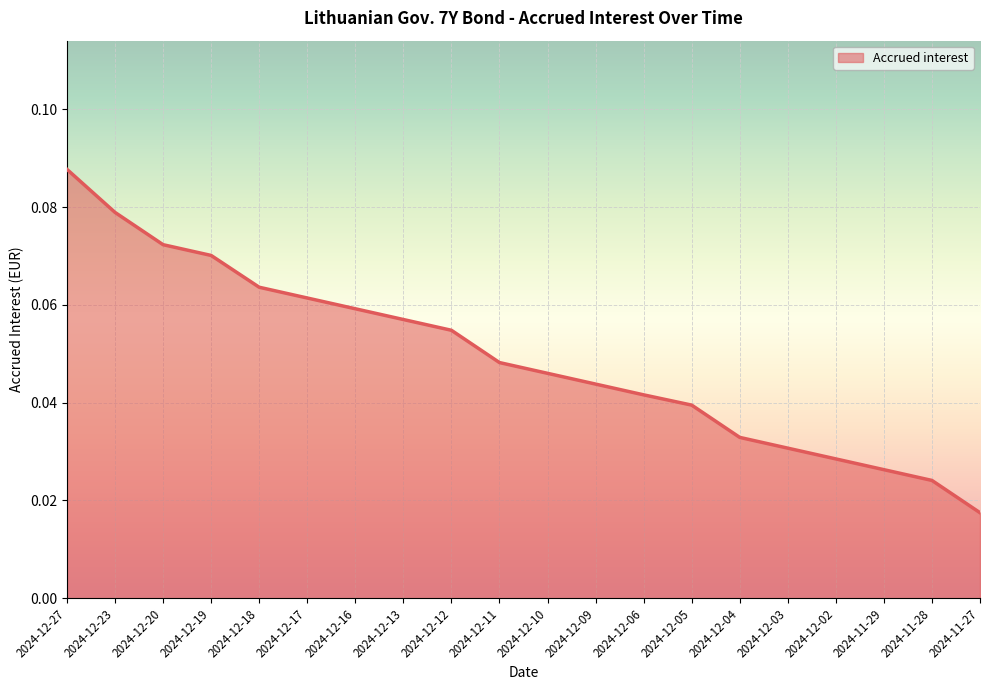

How many lines are shown in the chart?

1